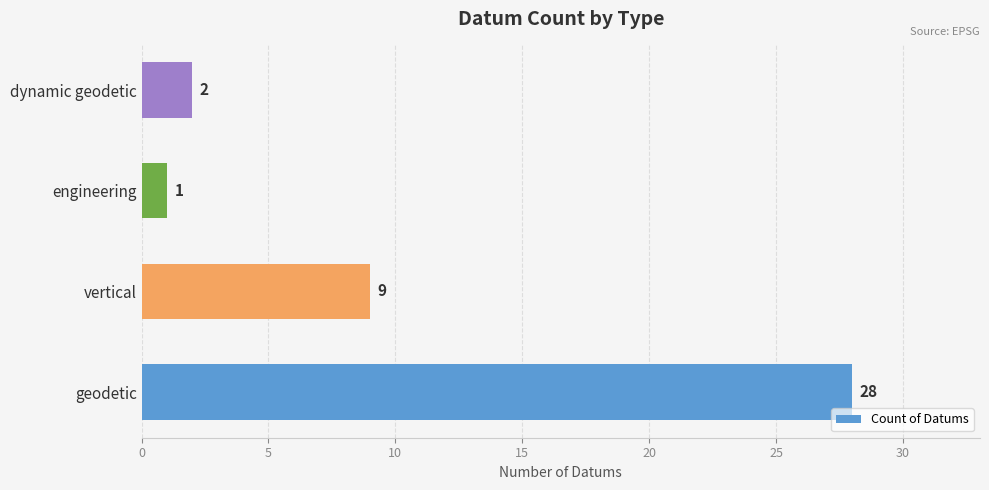

The value at geodetic is 28. True or false?

True